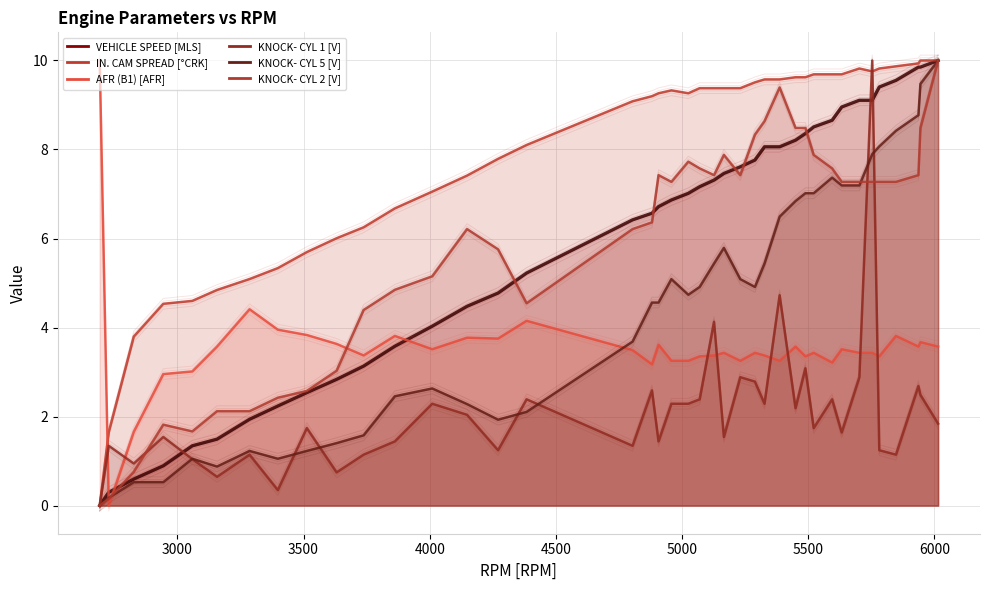

True or false: KNOCK- CYL 5 [V] has more than 1 interior local peaks.

True